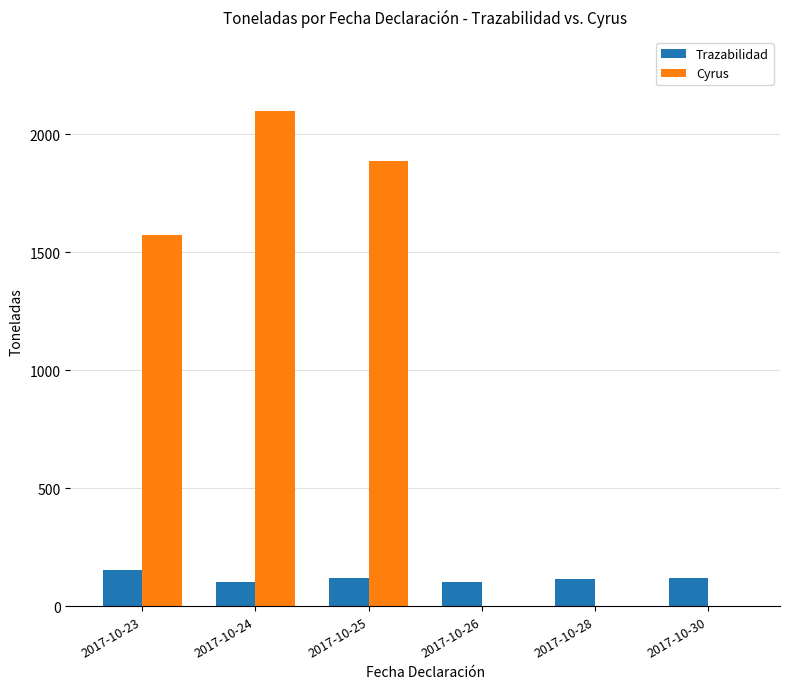

Between 2017-10-23 and 2017-10-30, which series saw the biggest shift?

Cyrus